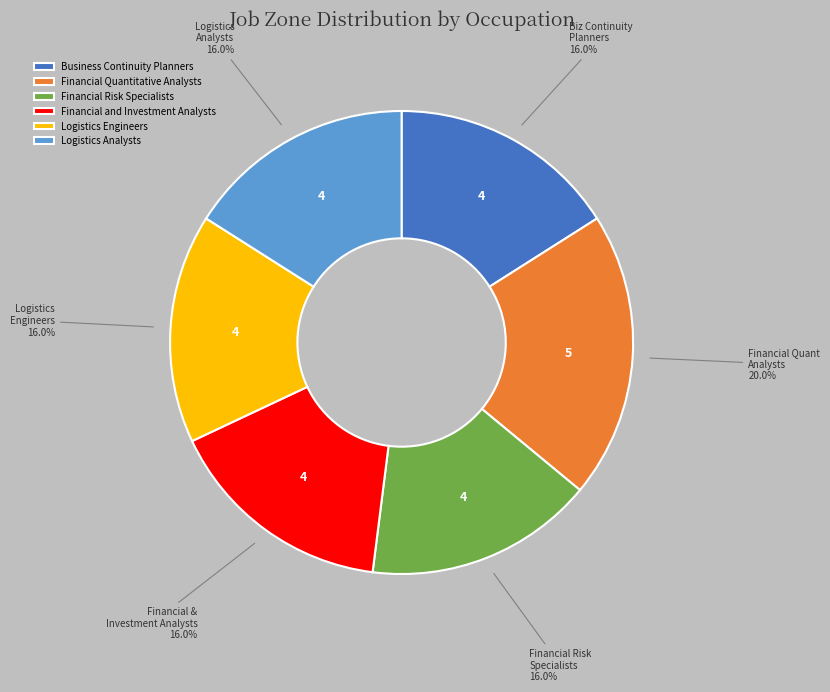

True or false: Financial Quantitative Analysts accounts for 20% of the total.

True